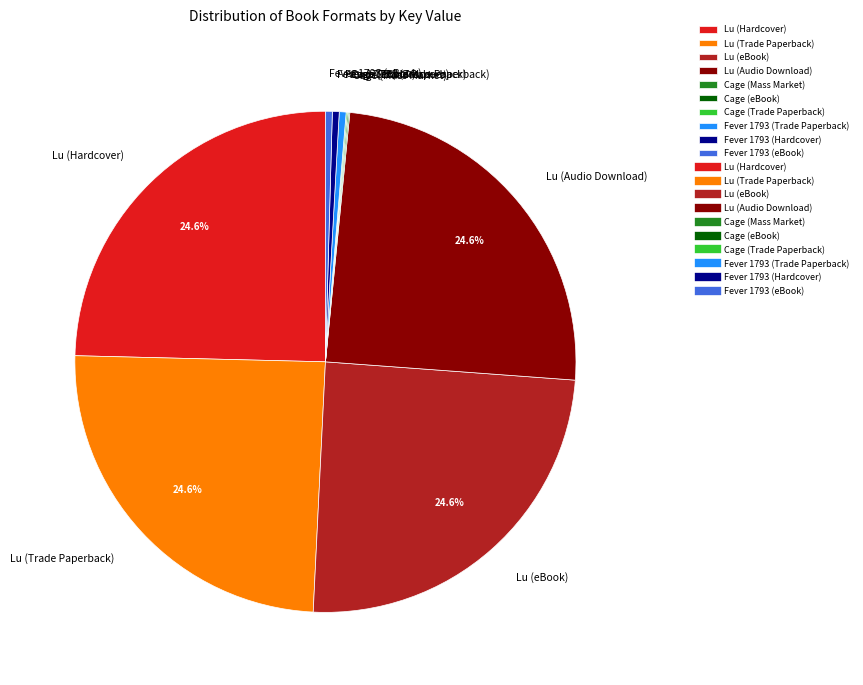

Does Fever 1793 (Hardcover) represent more than half of the total?

No